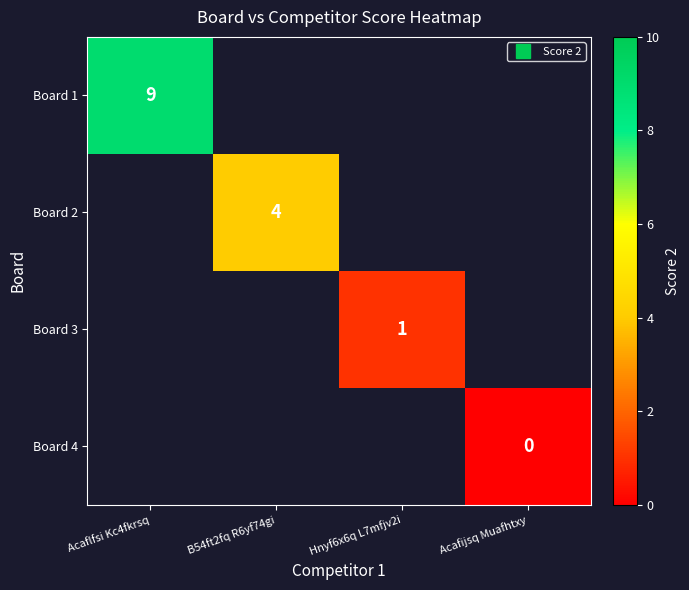

What is the lowest value of the Board 1 series?

9.0